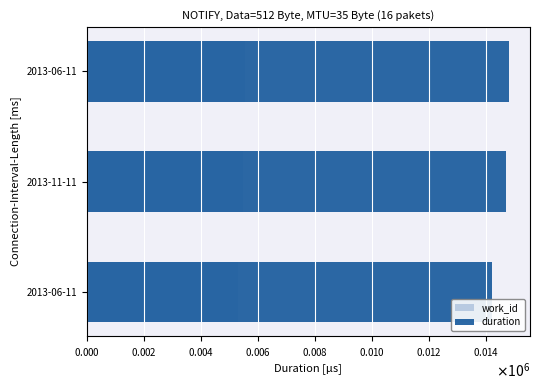

At how many categories does at least one series exceed 13946?

3